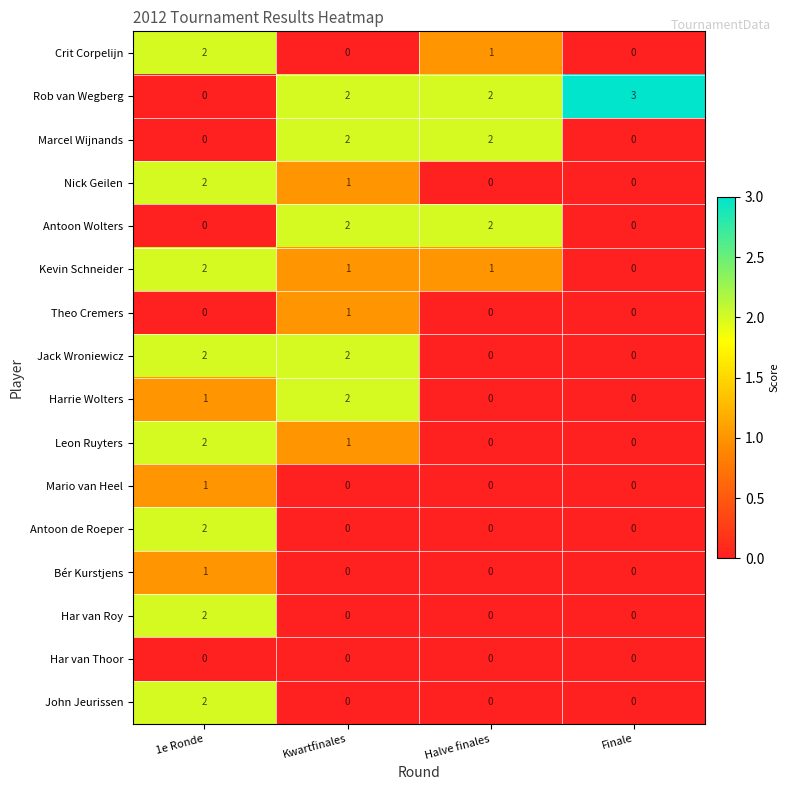

The John Jeurissen series shows 0 at Halve finales. True or false?

True